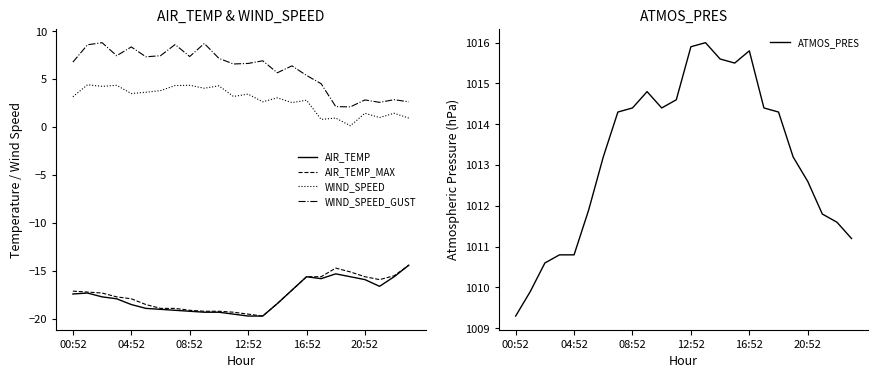

Where is AIR_TEMP nearest to the value -17?

15